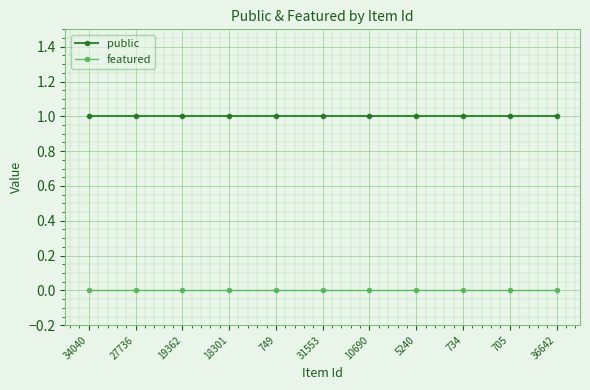

What is the maximum value shown in the chart?

1